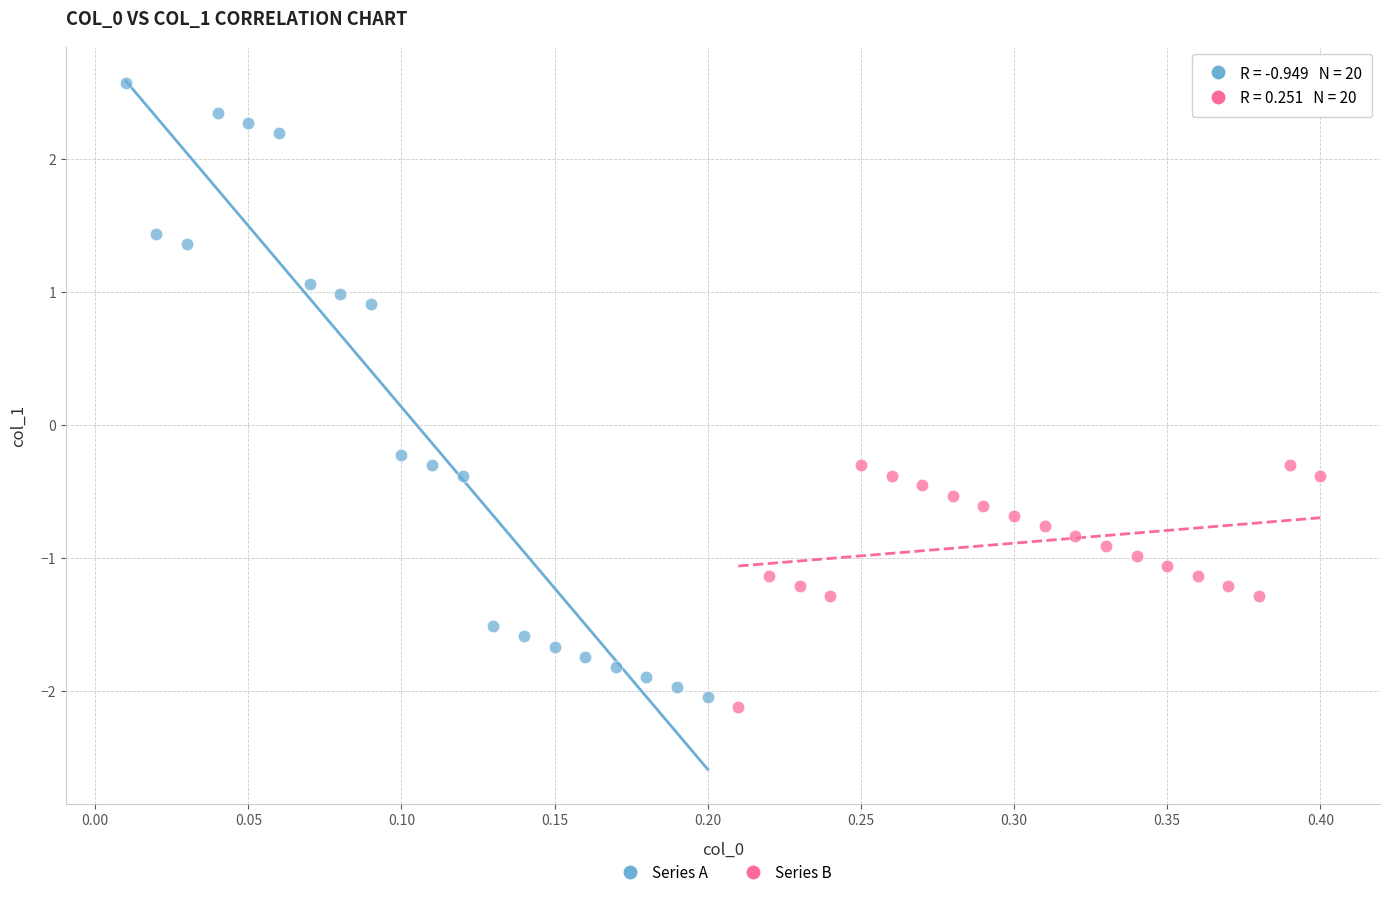

Which series contains the highest Y value?

Series A